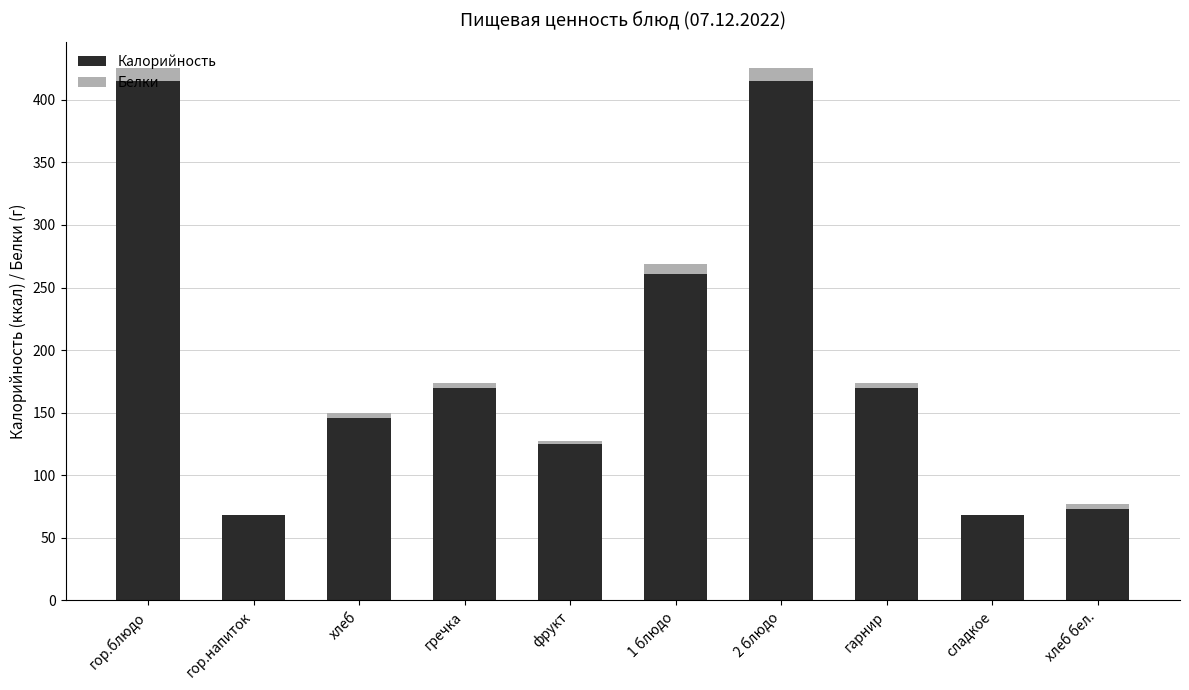

What is the total value across all series at гор.блюдо?

425.2